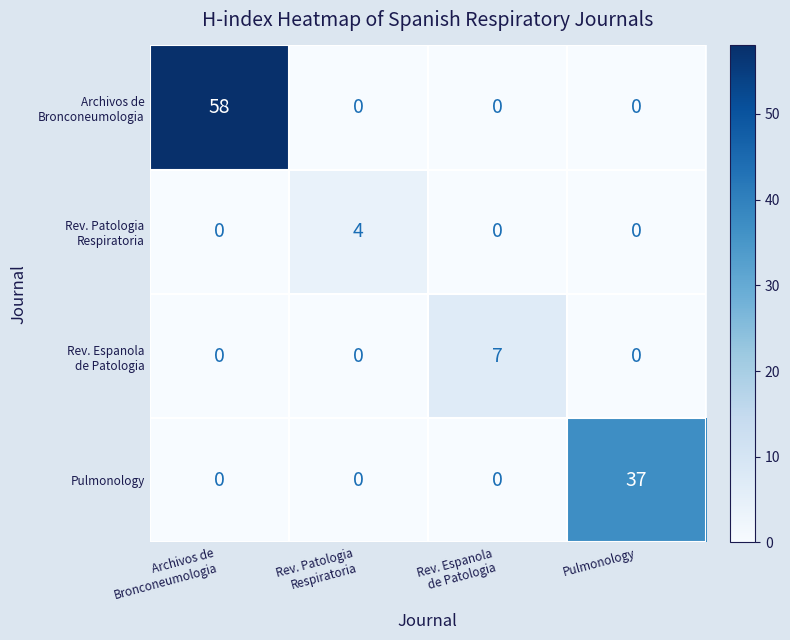

What is the total value across all series at Pulmonology?

37